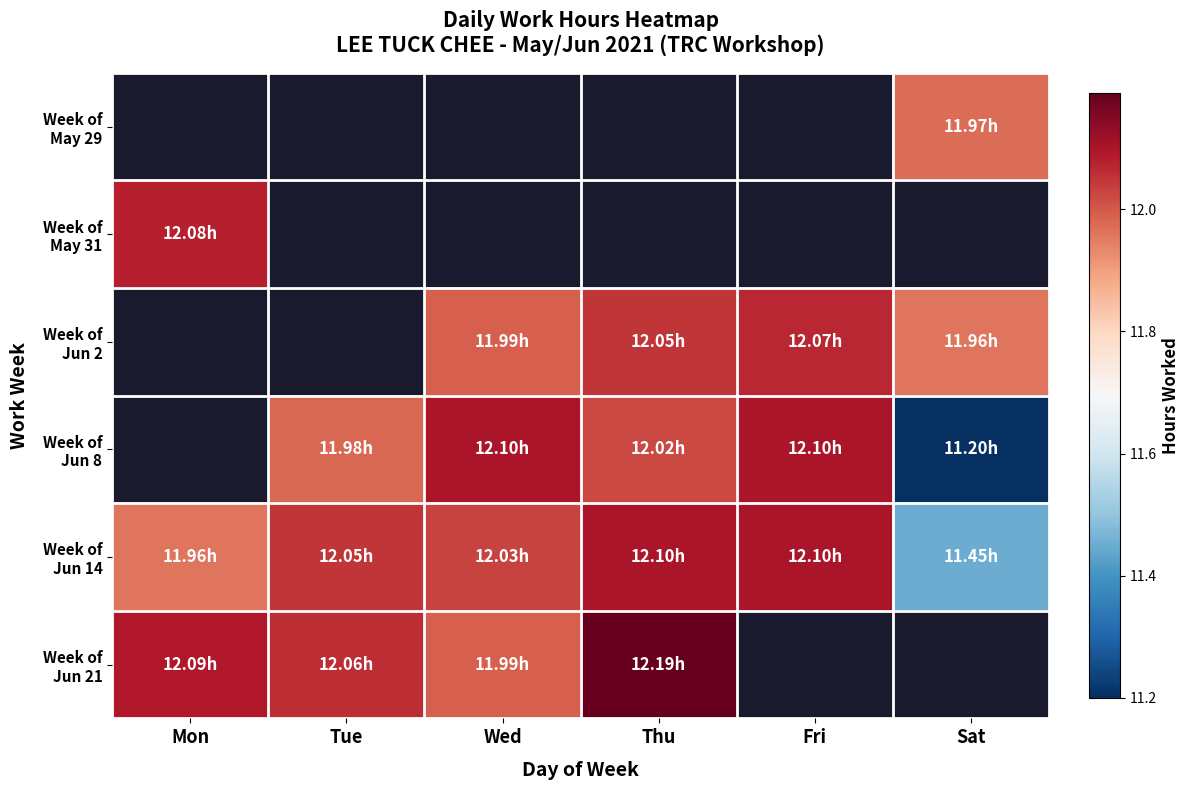

Where does the Week of Jun 21 series first go above 12?

Mon